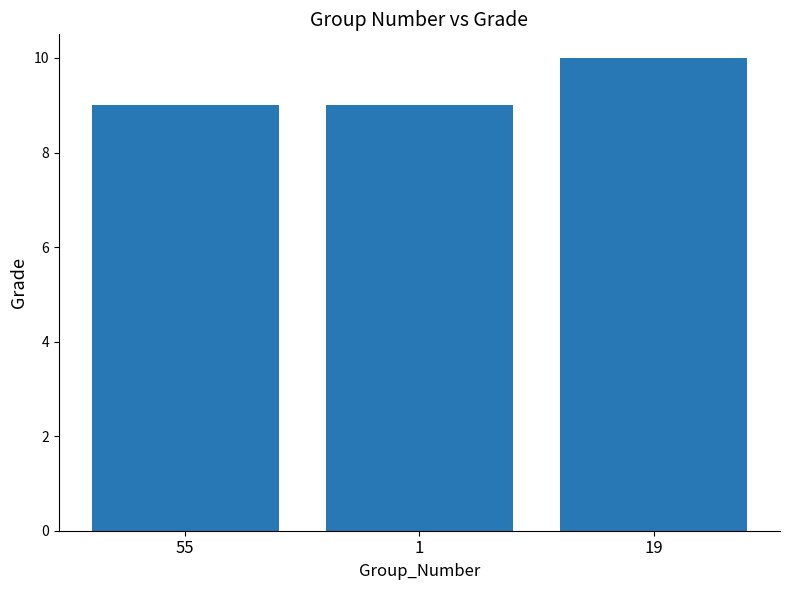

What is the change in value from 55 to 19?

+1